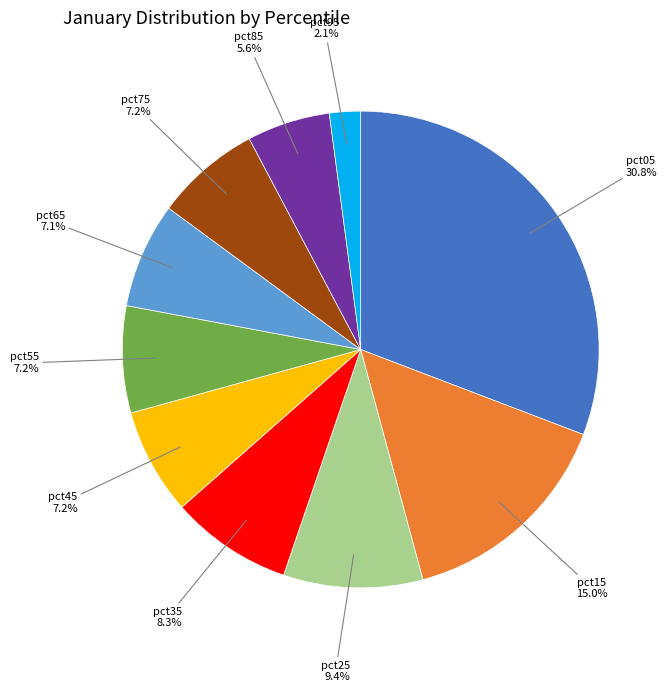

True or false: pct45 accounts for 7% of the total.

True